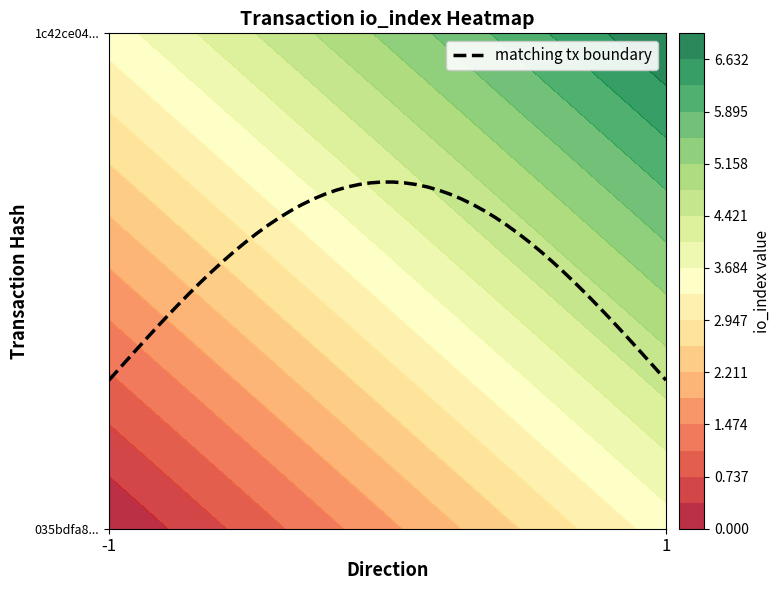

The value of 035bdfa80eac8fc46525bd8492ef56f21dbab84 at 1 is 0. True or false?

False